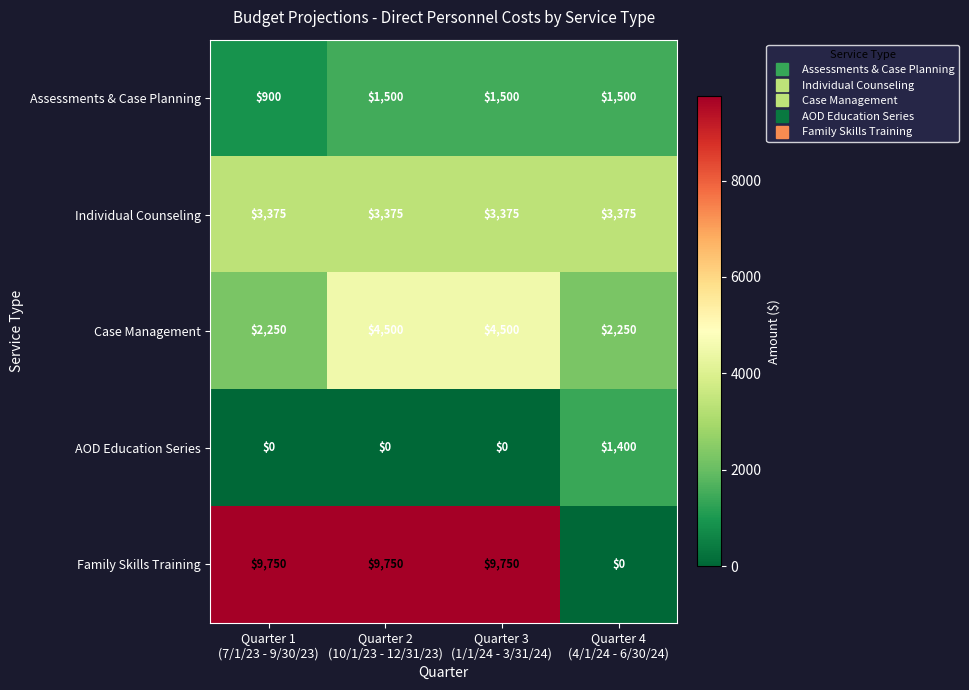

Count the number of data series in this chart.

5